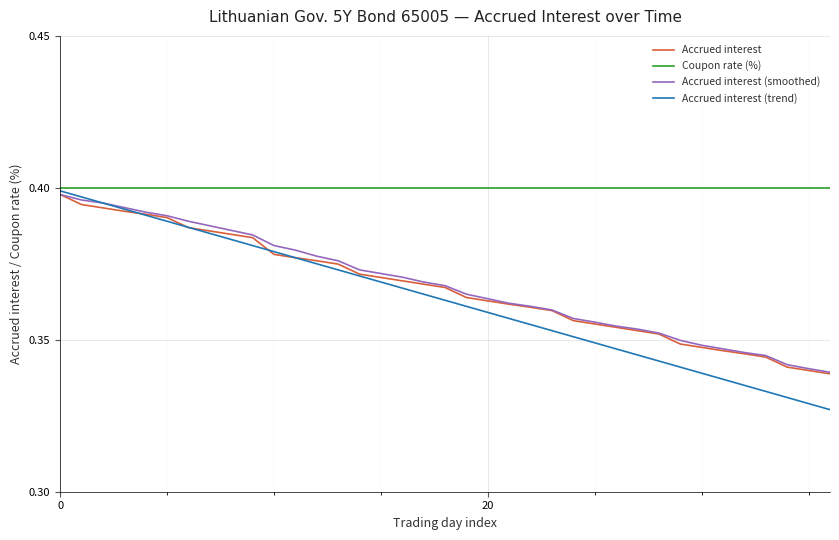

Which series has the largest total across all categories?

Coupon rate (%)